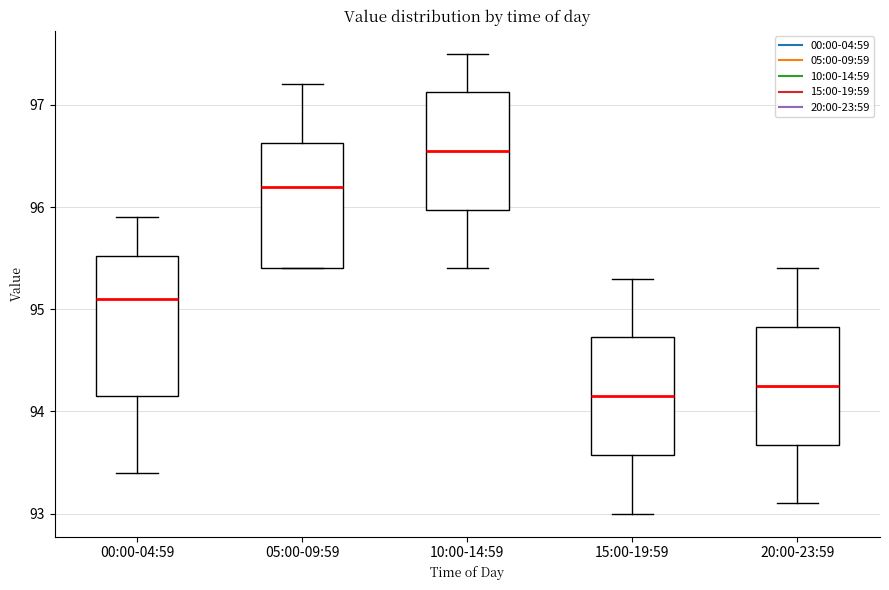

Reading left to right, transcribe this box plot: for each box, give where its median line is, the range the box spans, and where its two whiskers end, as read against the y-axis. The values are not printed on the chart, so give them approximately, as read against the axis.

00:00-04:59: median 95.1, box 94.2 to 95.5, whiskers 93.4 to 95.9
05:00-09:59: median 96.2, box 95.4 to 96.6, whiskers 95.4 to 97.2
10:00-14:59: median 96.6, box 96.0 to 97.1, whiskers 95.4 to 97.5
15:00-19:59: median 94.2, box 93.6 to 94.7, whiskers 93.0 to 95.3
20:00-23:59: median 94.3, box 93.7 to 94.8, whiskers 93.1 to 95.4